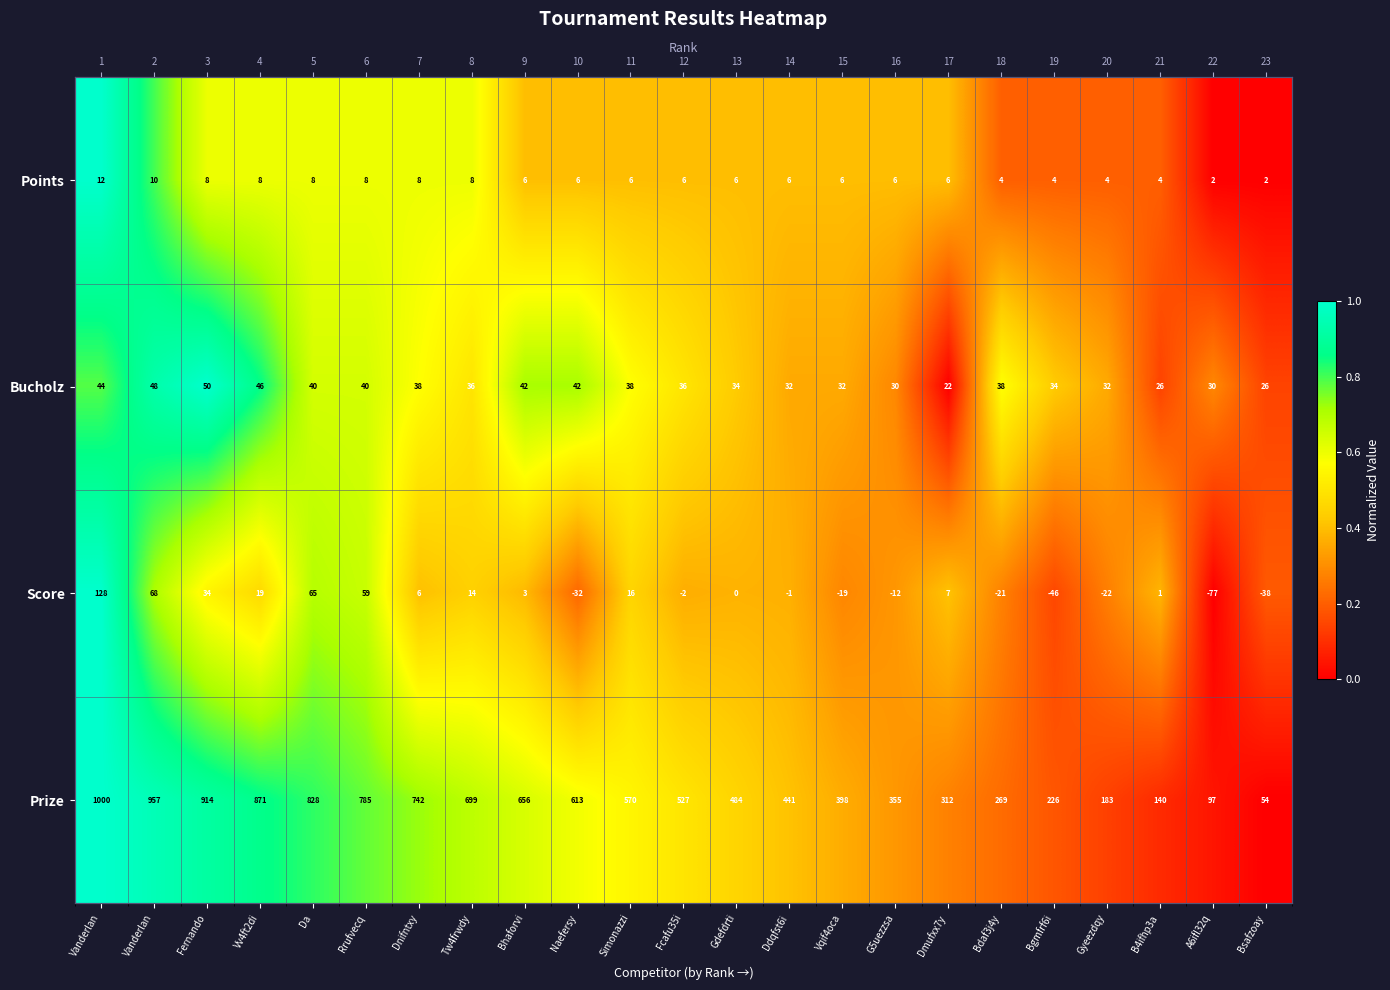

Between Gyeezdqy and Fcafu35i, which is larger?

Fcafu35i